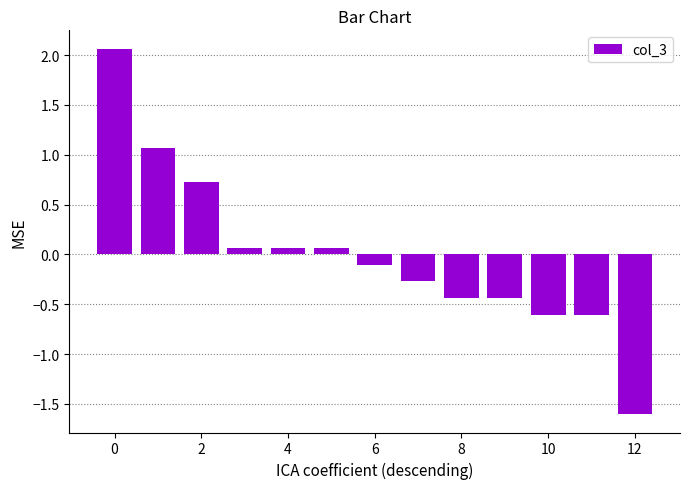

What is the value of the 5th bar from the left?

0.1